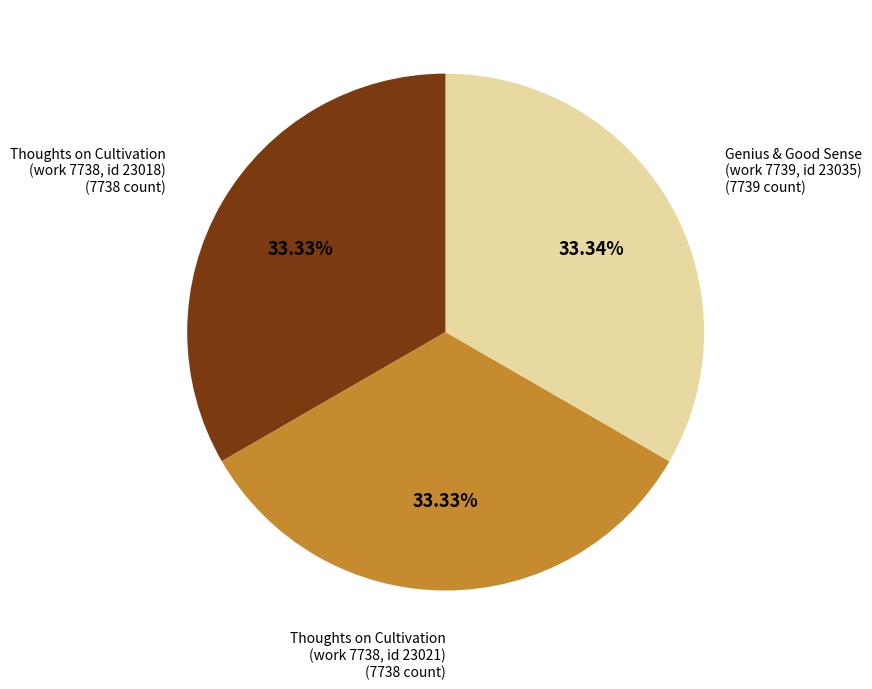

Is there any slice that represents more than half of the pie?

No